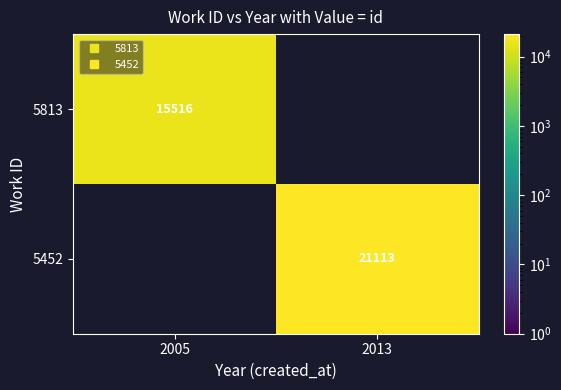

Where is 5813 nearest to the value 15516?

2005